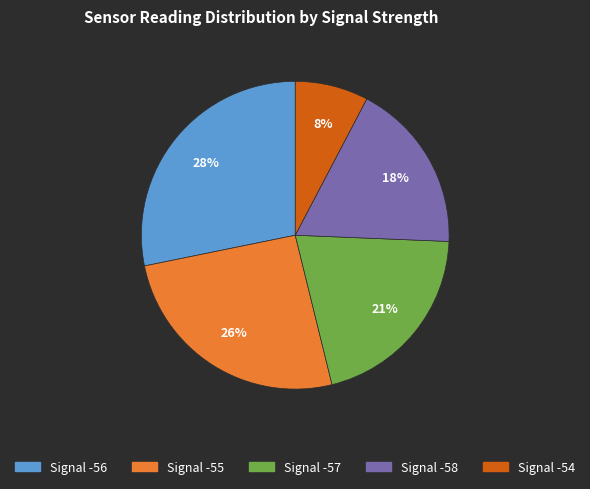

Does any single category account for the majority?

No